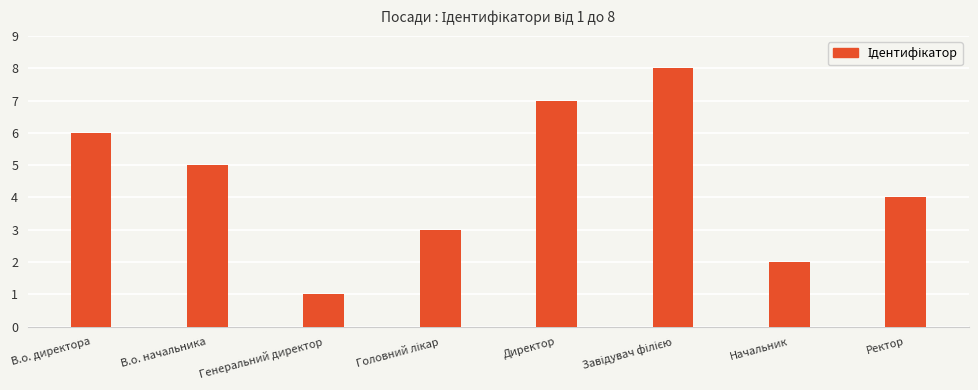

What position from the right is Начальник?

2